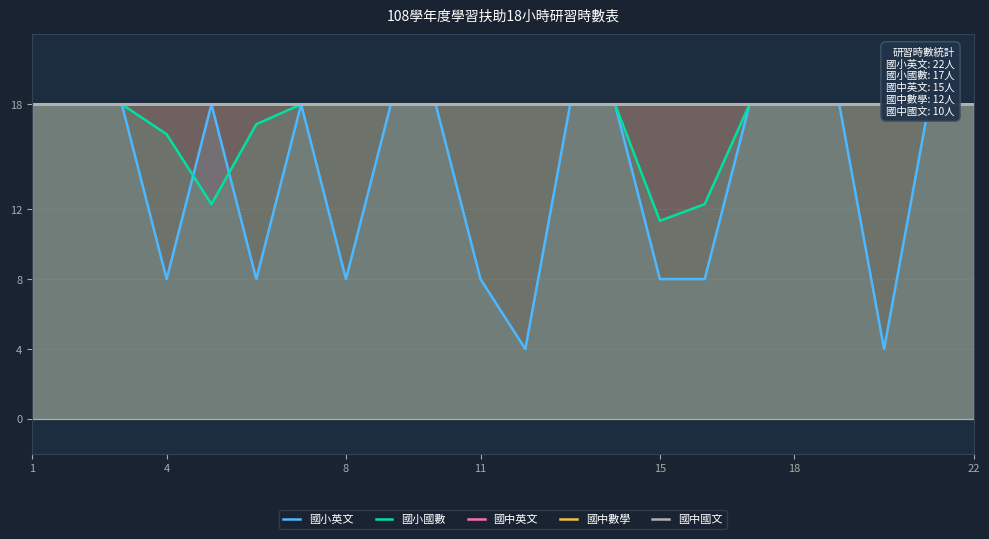

The 國中數學 series shows 27.3 at 15. True or false?

False